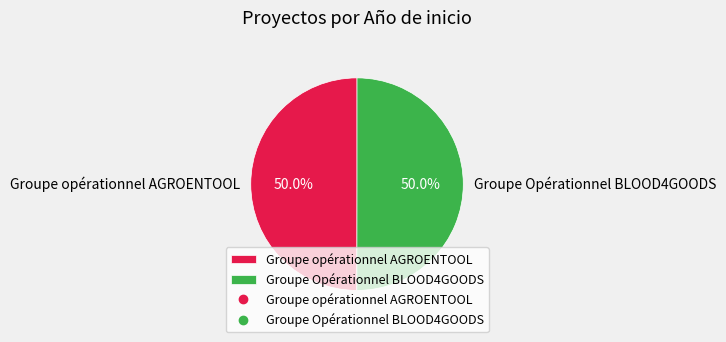

What percentage do Groupe opérationnel AGROENTOOL and Groupe Opérationnel BLOOD4GOODS together represent?

100.0%